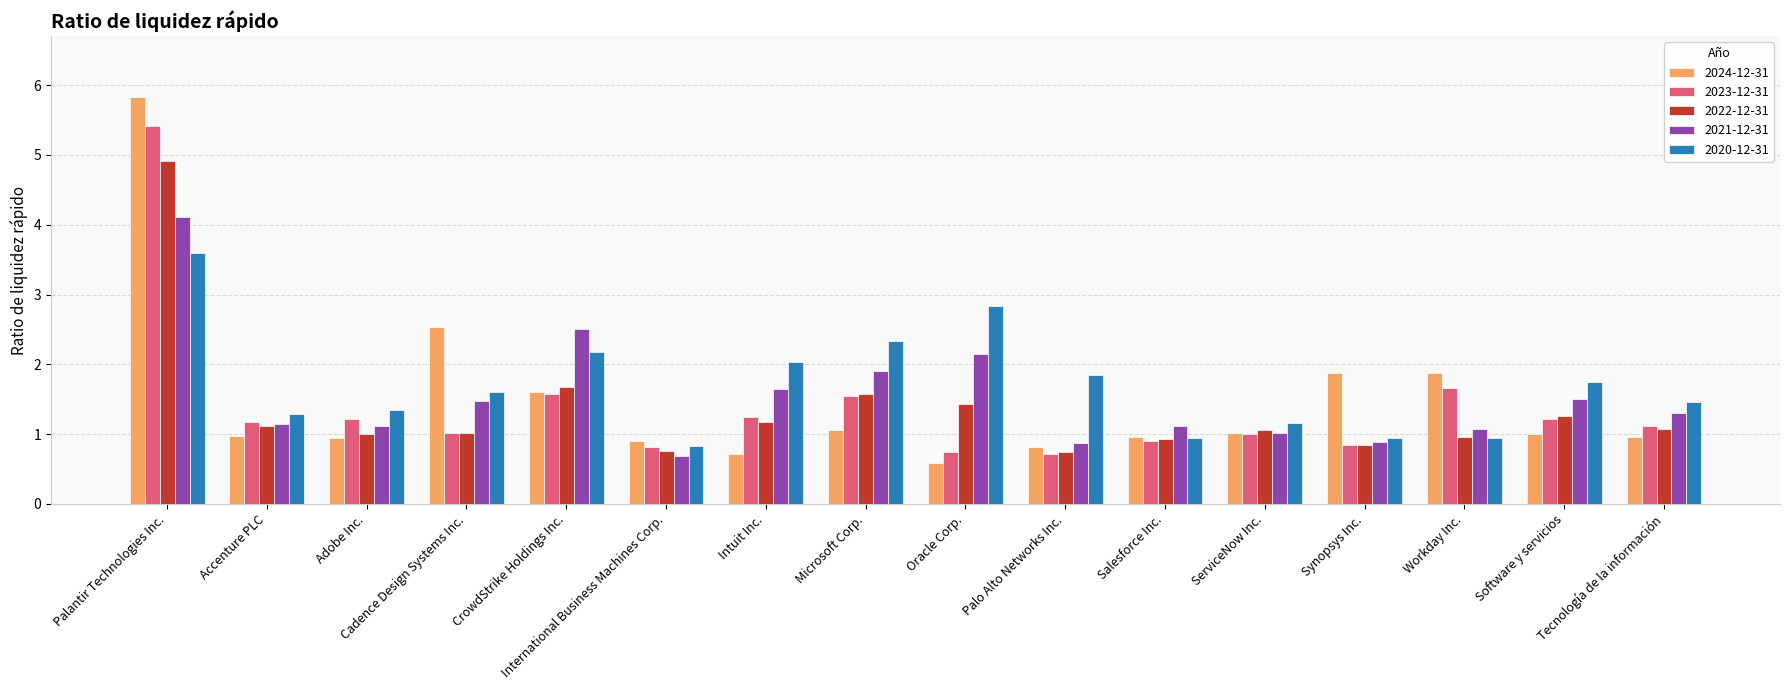

At which label does 2020-12-31 reach its peak?

Palantir Technologies Inc.